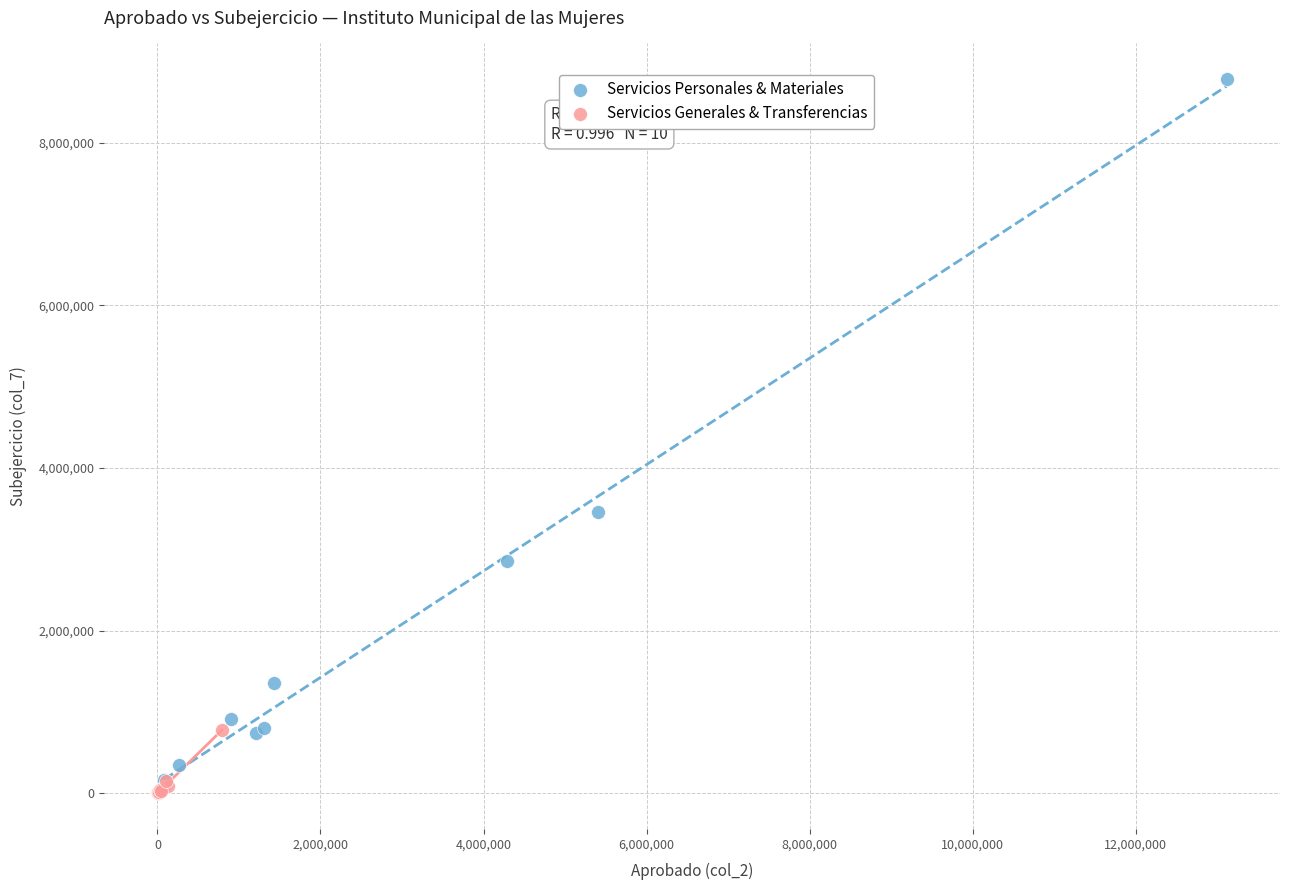

Which series contains the highest Y value?

Servicios Personales & Materiales